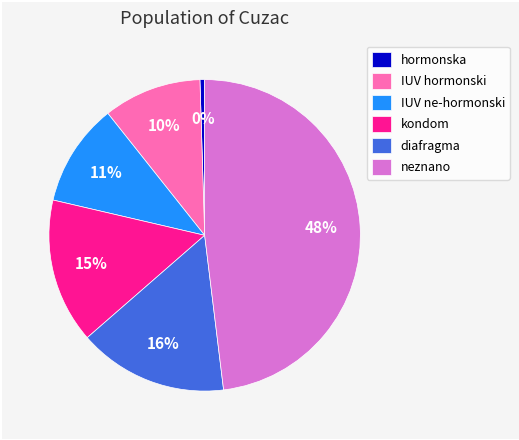

Combined, do kondom and IUV ne-hormonski account for over 50%?

No